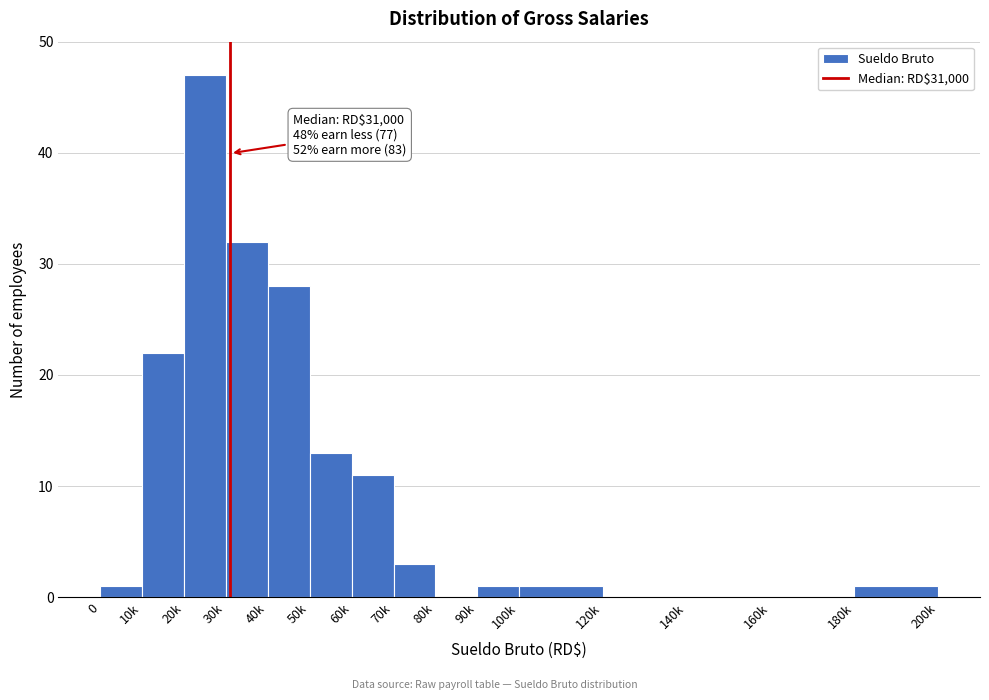

Reading left to right, transcribe all the data shown in this chart.

0=1	10k=22	20k=47	30k=32	40k=28	50k=13	60k=11	70k=3	80k=0	90k=1	100k=1	120k=0	140k=0	160k=0	180k=1